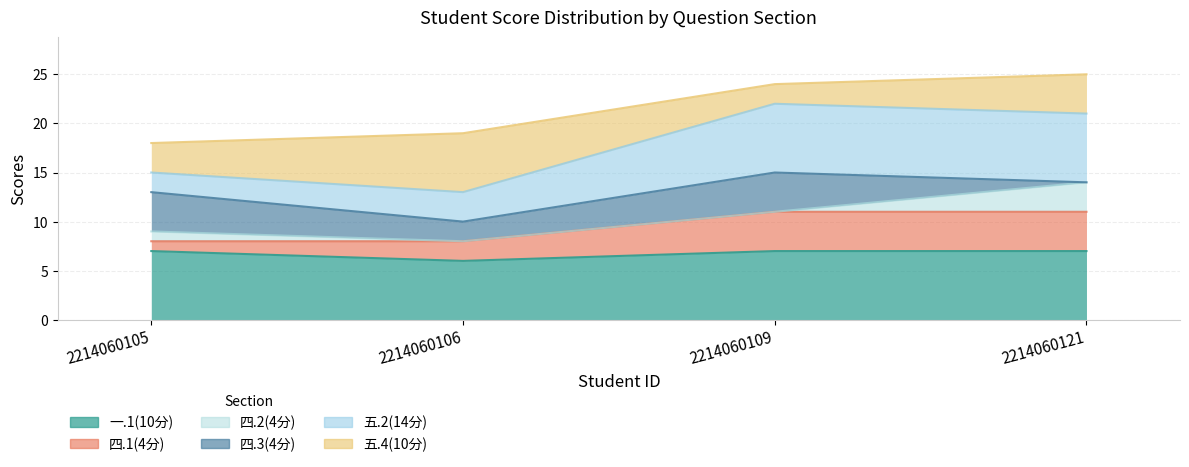

True or false: 五.2(14分) and 四.1(4分) intersect in this chart.

False